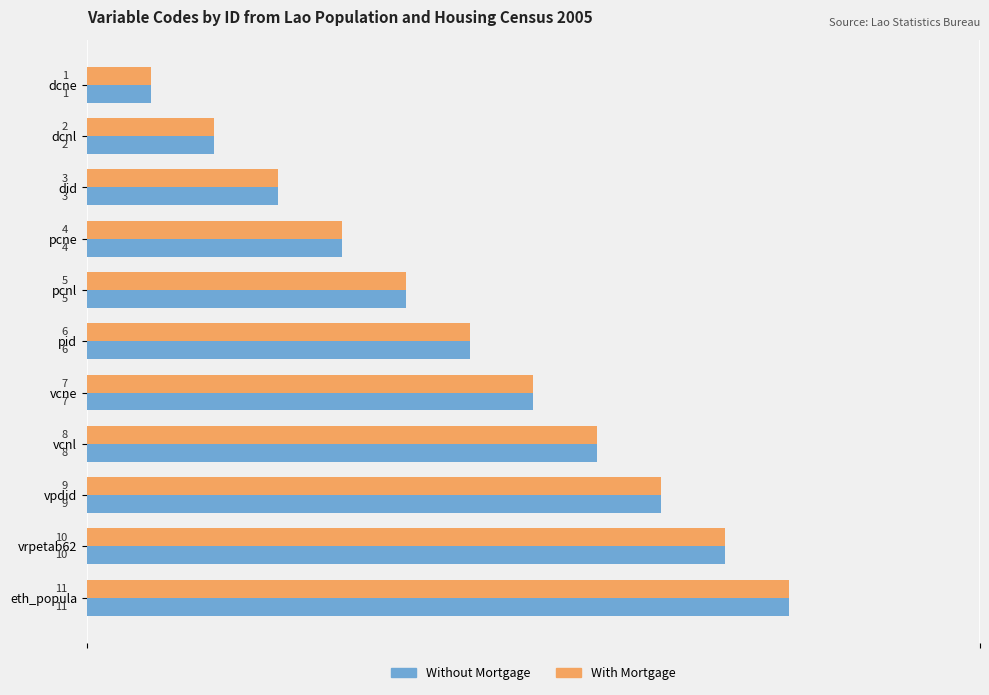

What is the total value across all series at eth_popula?

22